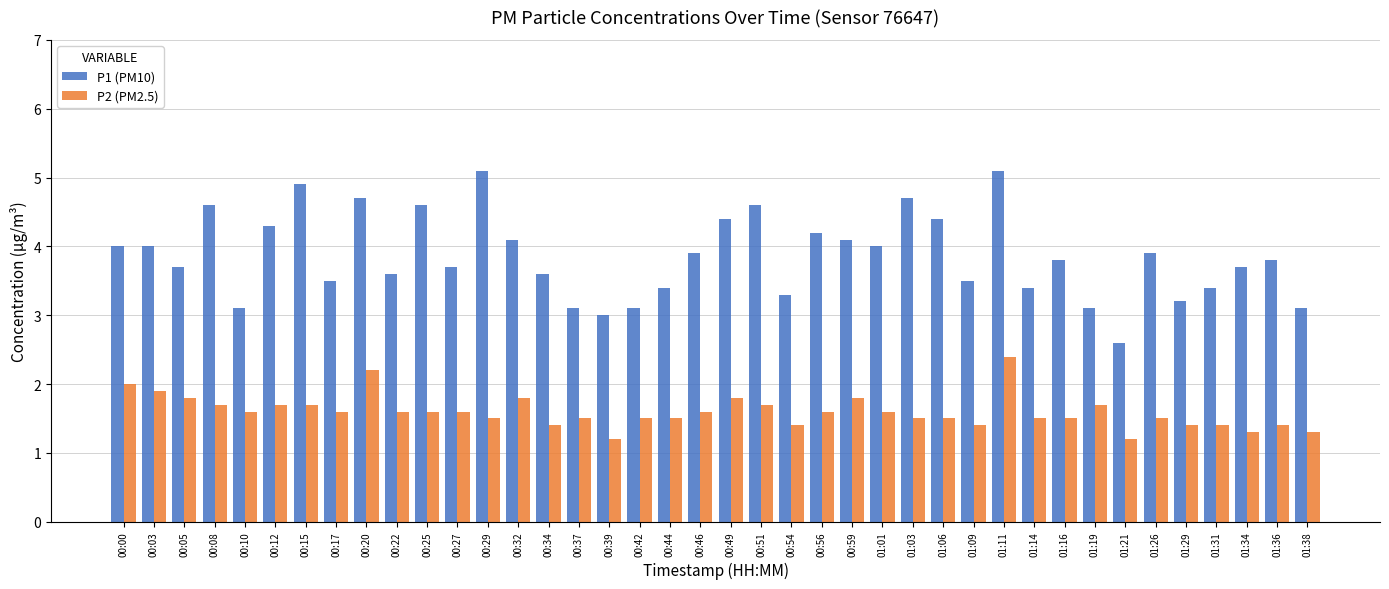

What is the value of the P2 (PM2.5) bar at the 40th from the left?

1.3